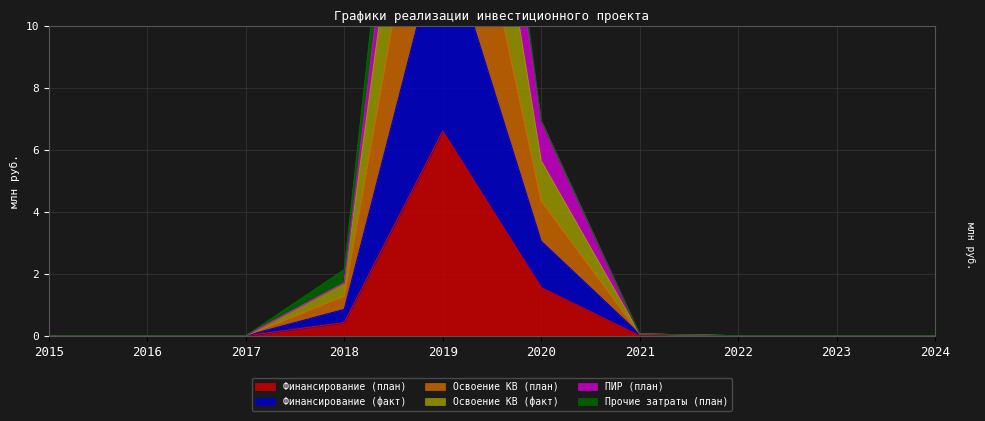

Is it true that Финансирование (план) equals 3.0 at 2021?

False